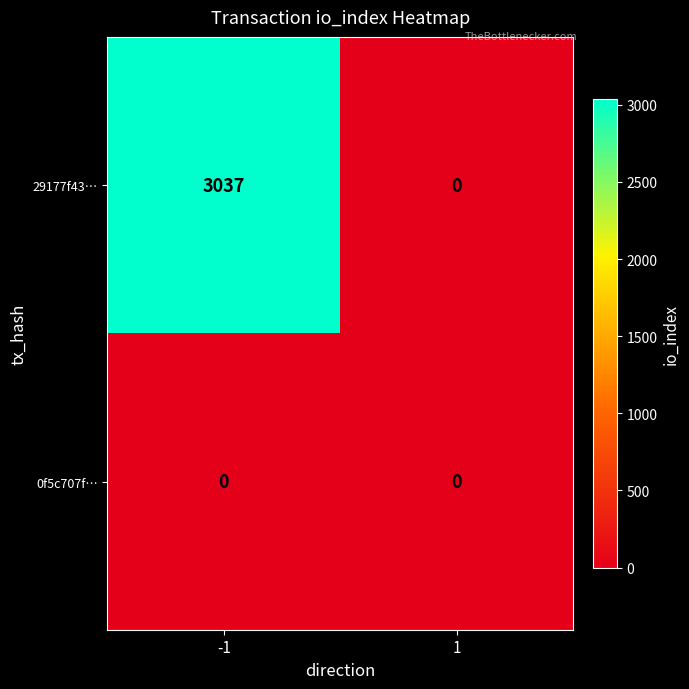

What is the difference between the highest and lowest values at -1?

3037